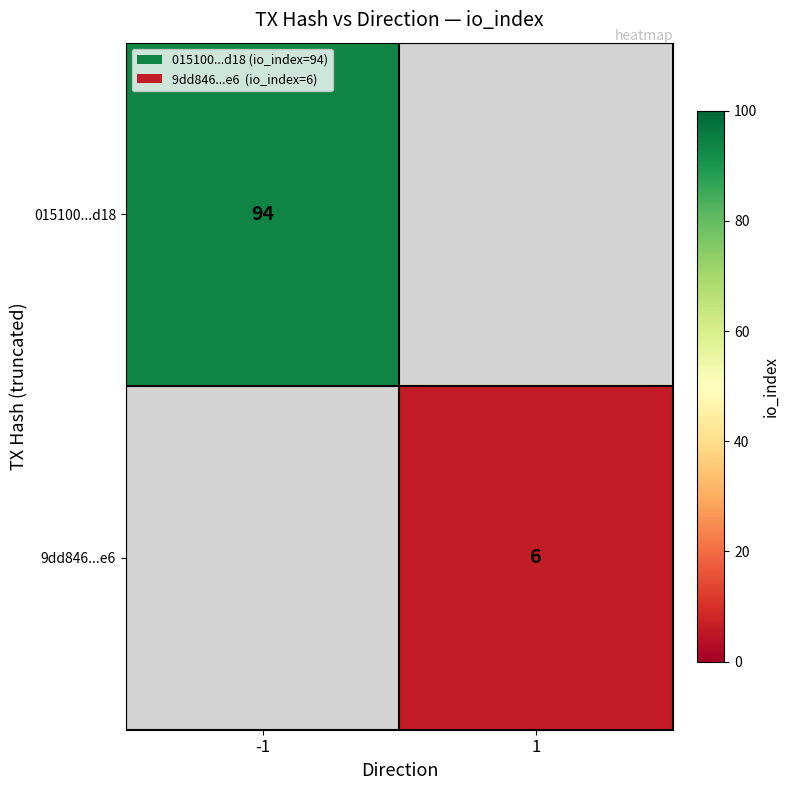

Which has a higher value, 1 or -1?

-1